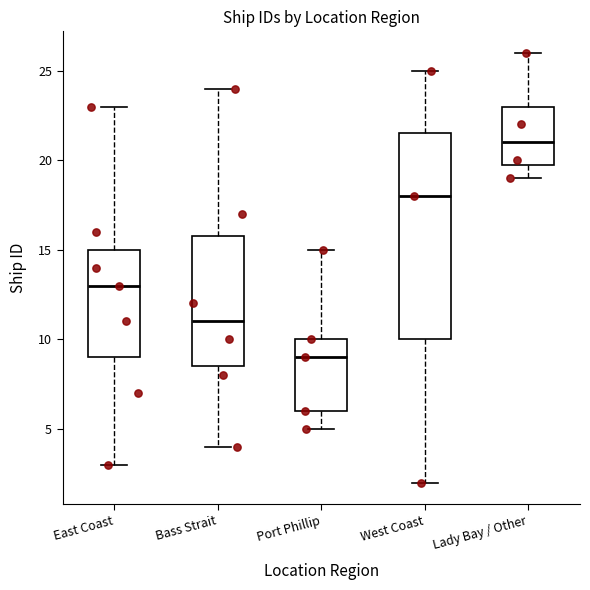

Where is the upper edge of the box for Lady Bay / Other on the y-axis? The values are not printed on the chart, so give them approximately, as read against the axis.

23.0